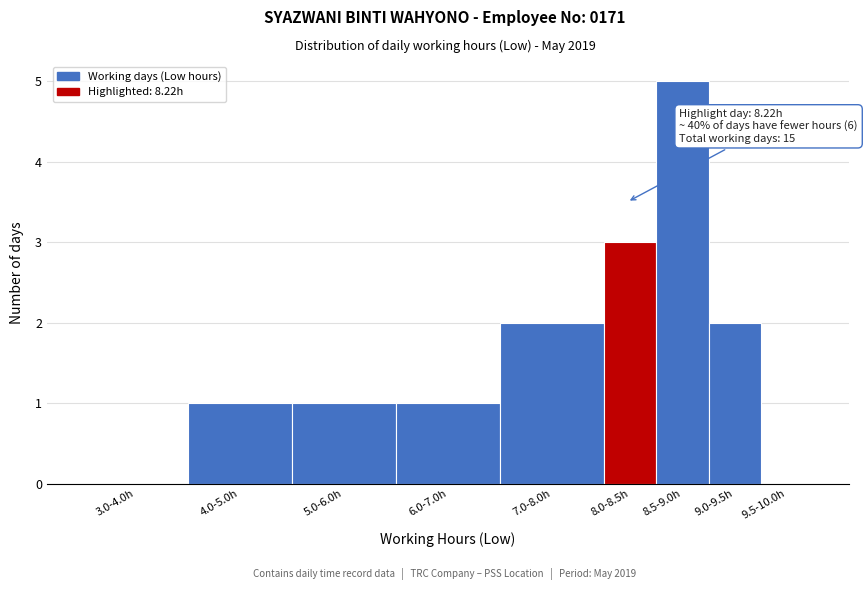

Reading left to right, transcribe all the data shown in this chart.

3.0-4.0h=0	4.0-5.0h=1	5.0-6.0h=1	6.0-7.0h=1	7.0-8.0h=2	8.0-8.5h=3	8.5-9.0h=5	9.0-9.5h=2	9.5-10.0h=0